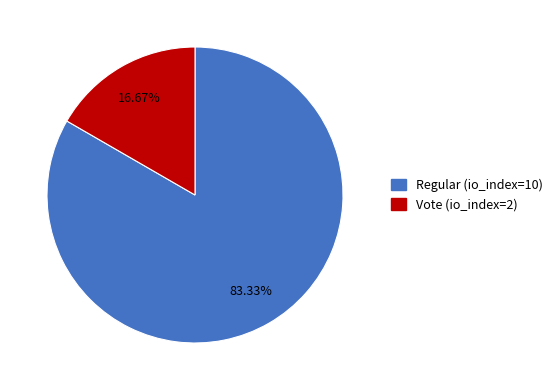

Which slice represents more than half of the pie?

Regular (io_index=10)